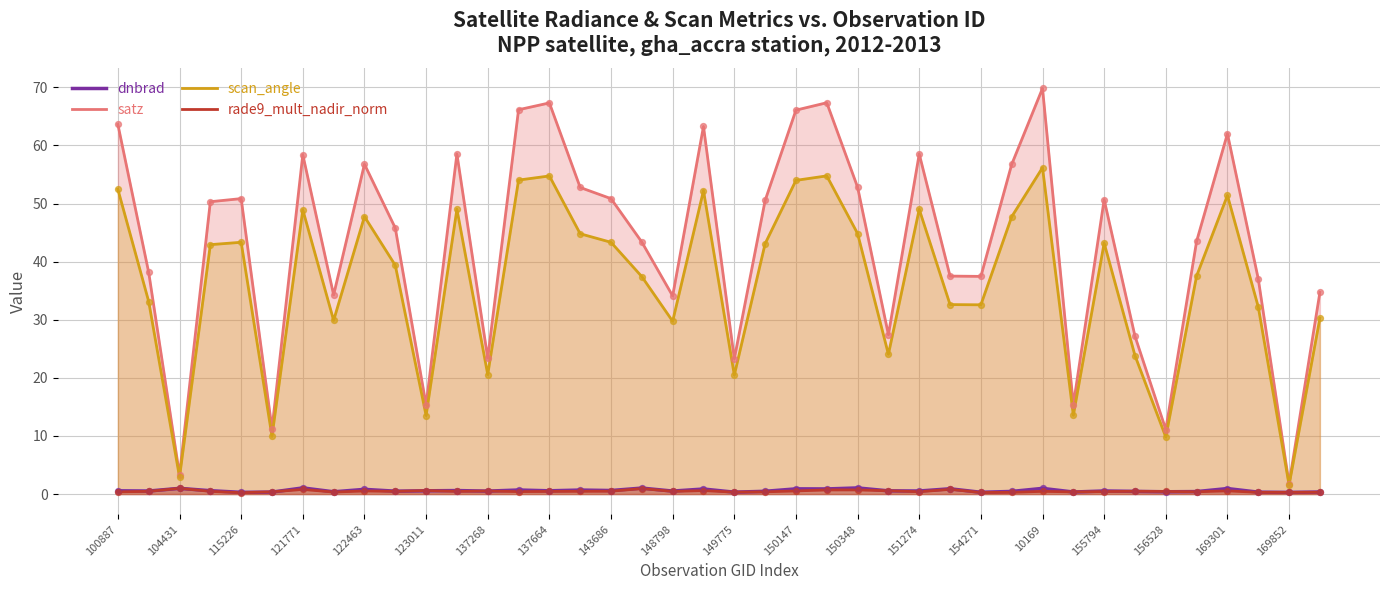

What is the total value across all series at 150348?

99.4